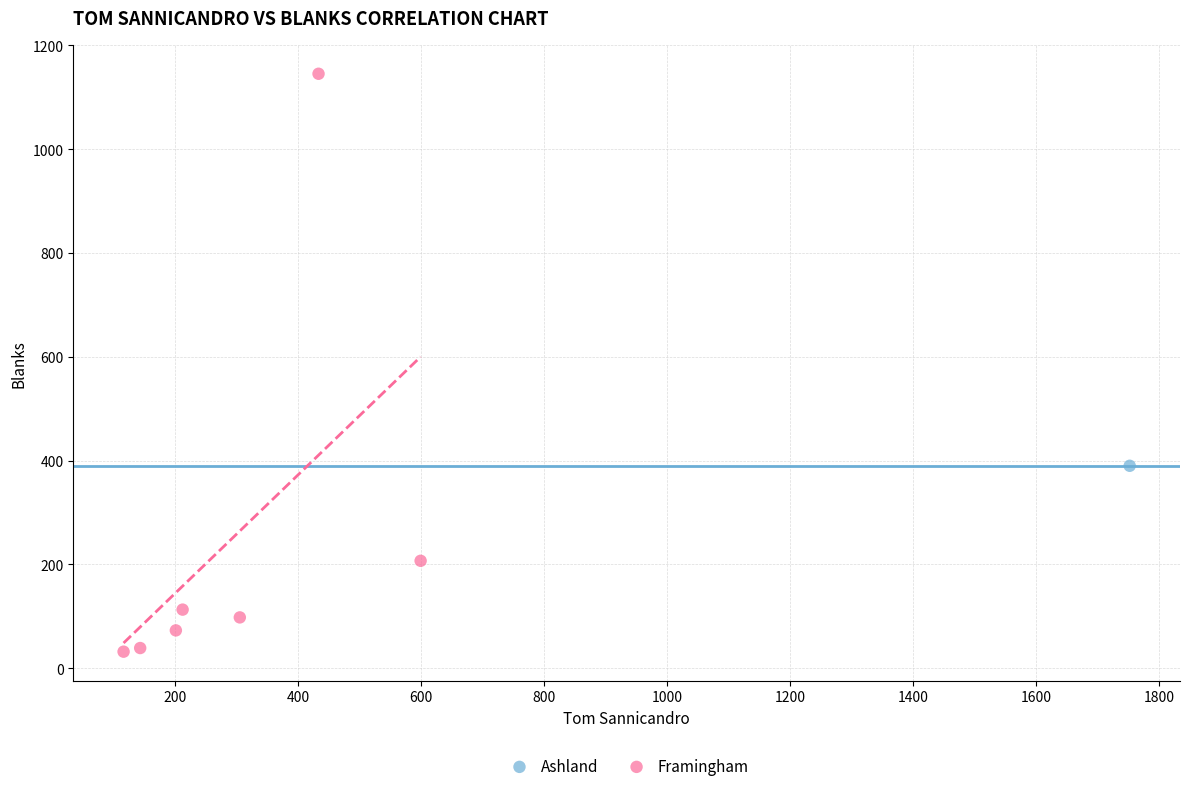

What are all the series names shown in the legend?

Ashland, Framingham